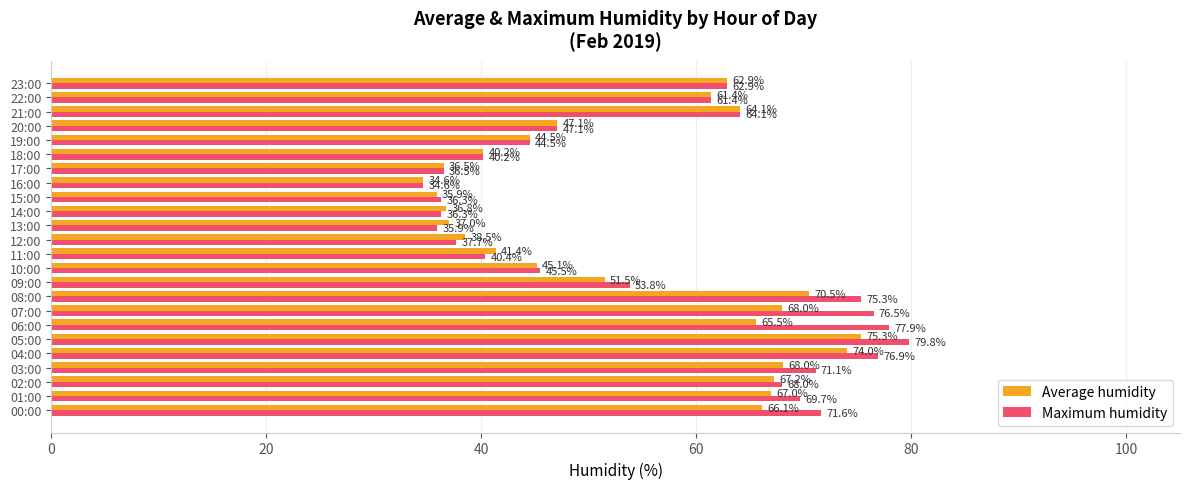

Rank the series by their maximum value, from highest to lowest.

Maximum humidity, Average humidity